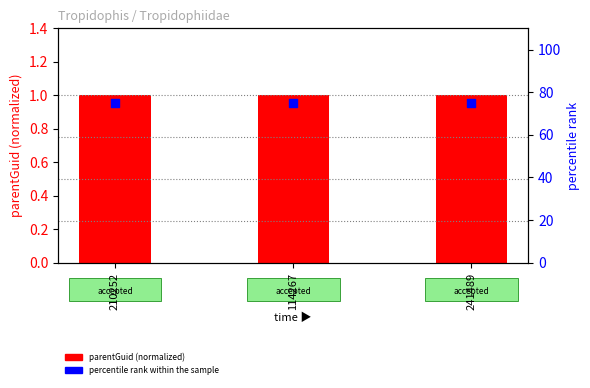

Which series has the largest total across all categories?

percentile rank within the sample